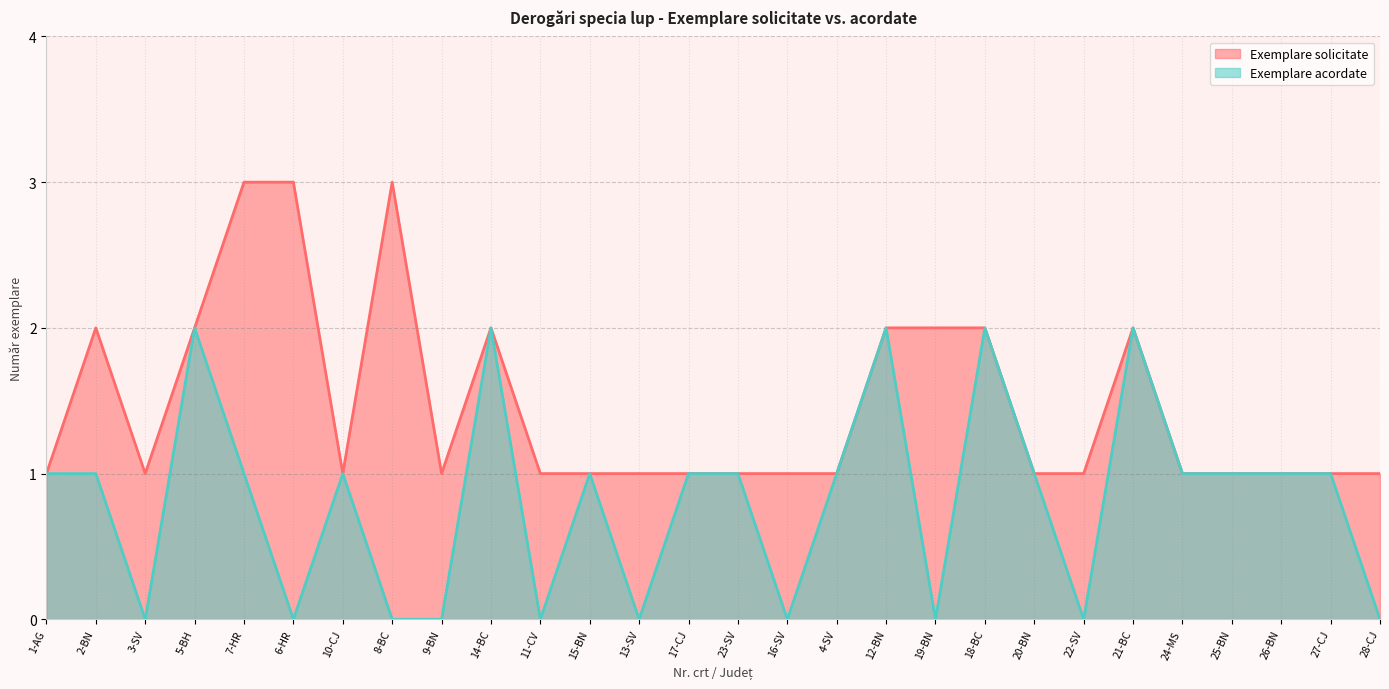

In Exemplare solicitate, how many points are lower than both neighbors (excluding endpoints)?

3